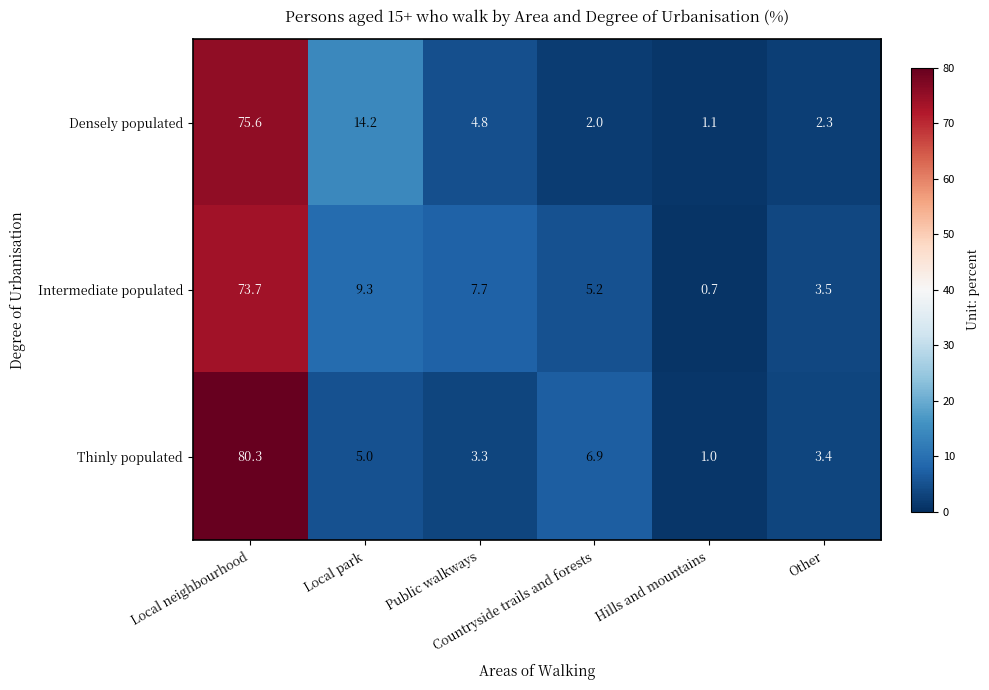

Rank the series by their average value, from highest to lowest.

Intermediate populated, Densely populated, Thinly populated